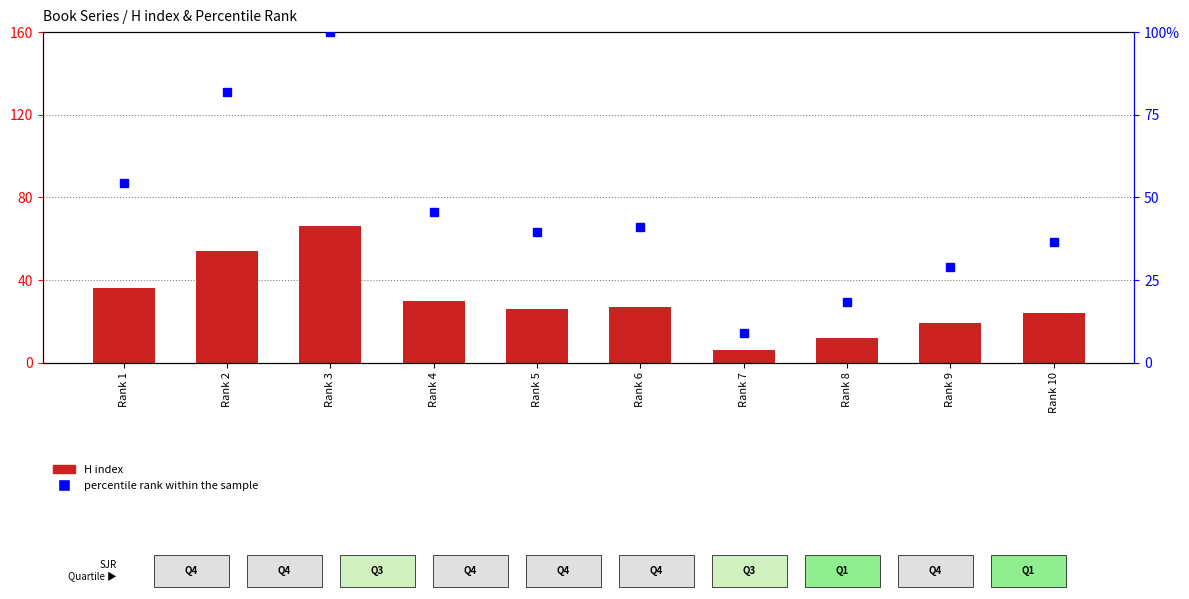

Reading left to right, what are all the values shown in this chart?

H index: Rank 1=36.0	Rank 2=54.0	Rank 3=66.0	Rank 4=30.0	Rank 5=26.0	Rank 6=27.0	Rank 7=6.0	Rank 8=12.0	Rank 9=19.0	Rank 10=24.0
percentile rank within the sample: Rank 1=54.5	Rank 2=81.8	Rank 3=100.0	Rank 4=45.5	Rank 5=39.4	Rank 6=40.9	Rank 7=9.1	Rank 8=18.2	Rank 9=28.8	Rank 10=36.4